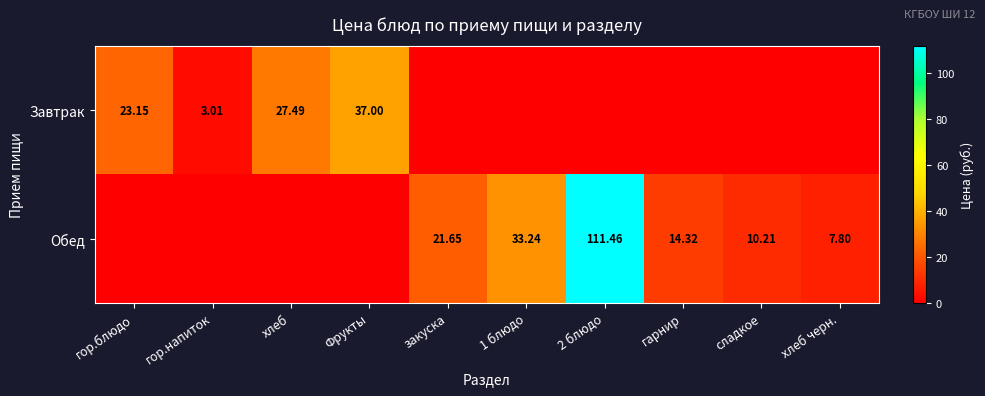

Rank the categories by Обед value from lowest to highest.

гор.блюдо, гор.напиток, хлеб, Фрукты, хлеб черн., сладкое, гарнир, закуска, 1 блюдо, 2 блюдо